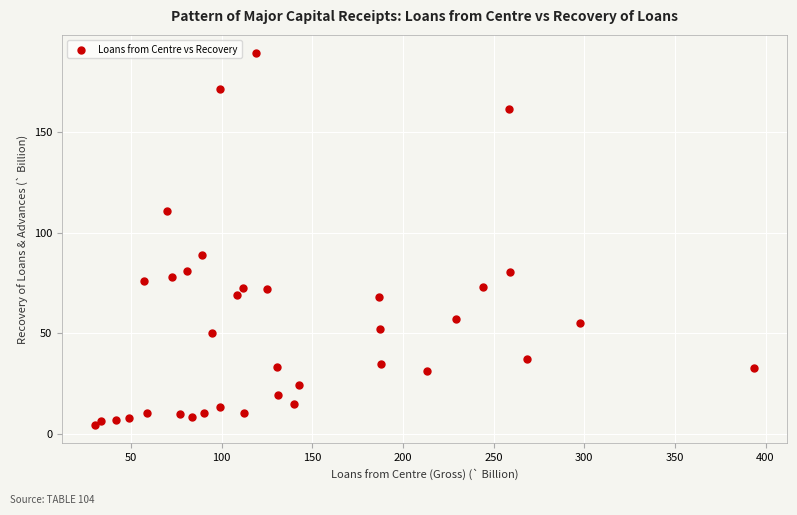

What Y value in the scatter plot is closest to 96?

89.0